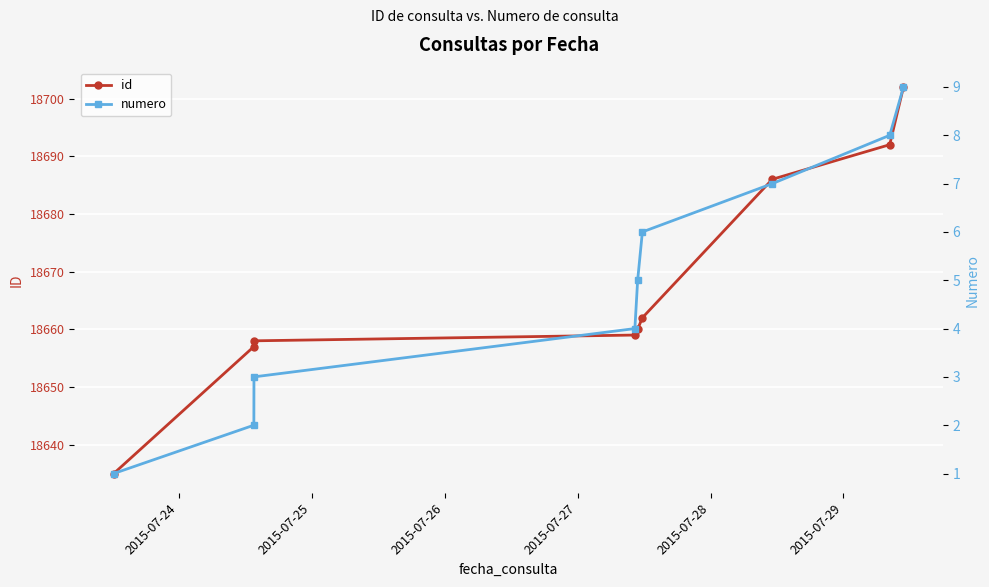

Which series has the largest total across all categories?

id